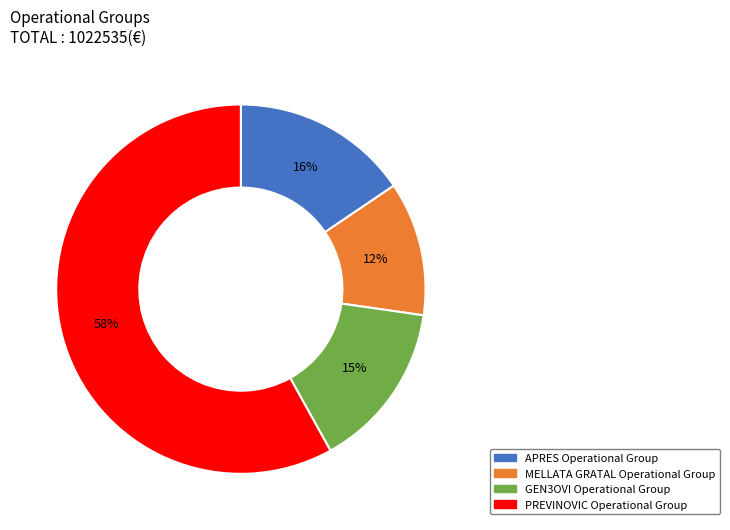

True or false: PREVINOVIC Operational Group accounts for 58% of the total.

True